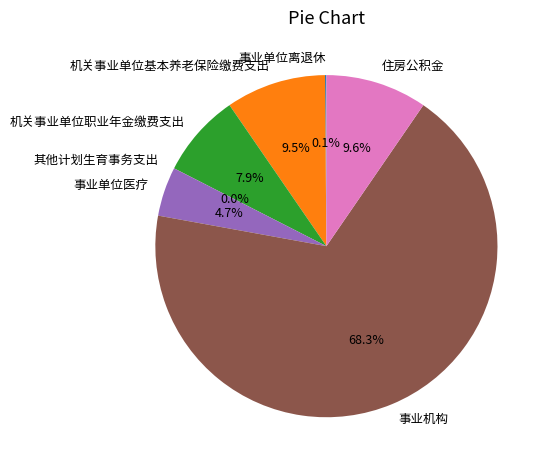

Which category has the biggest portion of the pie?

事业机构